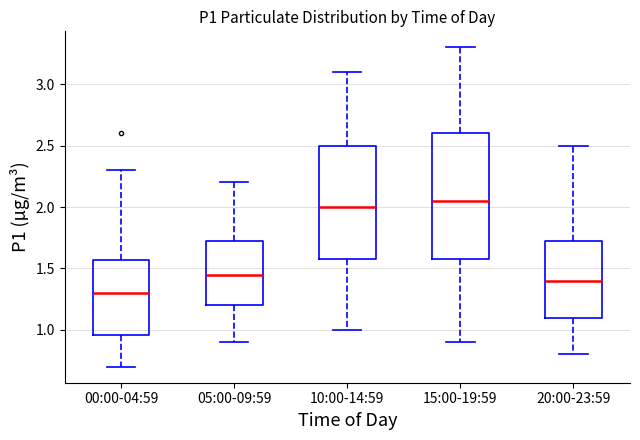

Where is the lower edge of the box for 15:00-19:59 on the y-axis? The values are not printed on the chart, so give them approximately, as read against the axis.

1.60